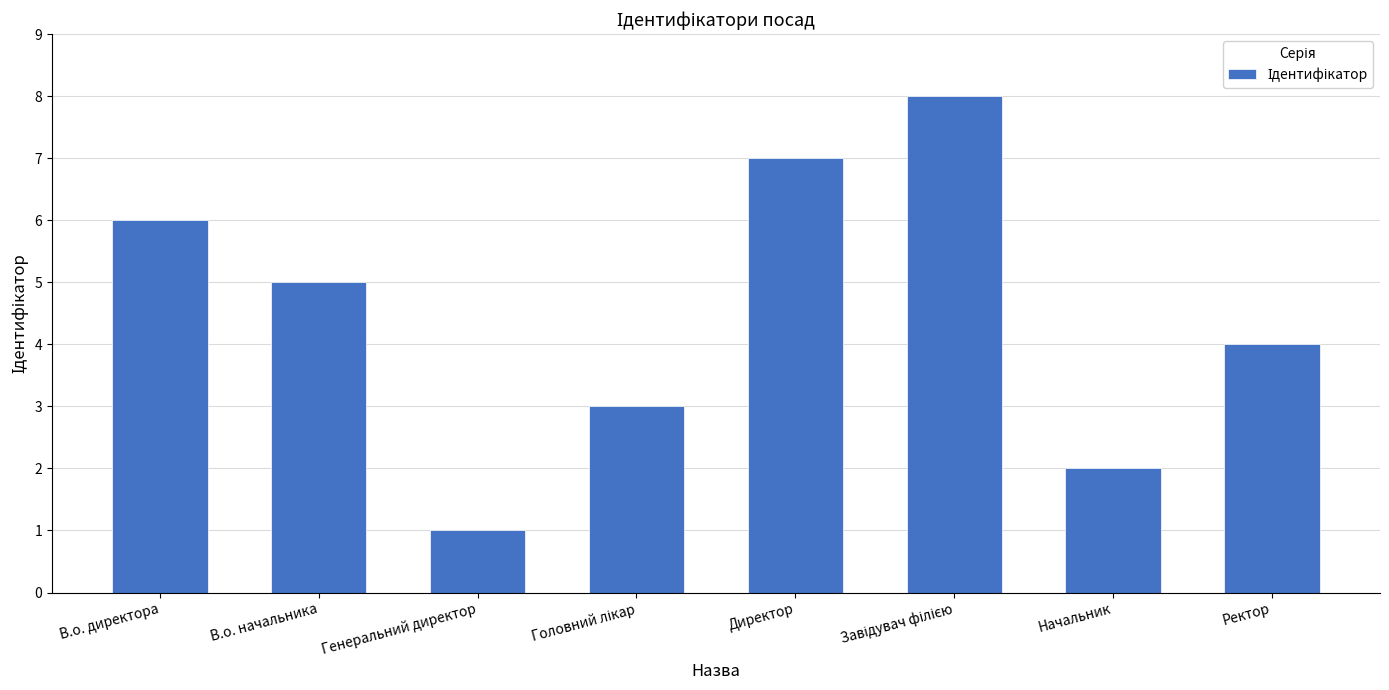

Reading left to right, extract all data points from this chart.

6	5	1	3	7	8	2	4